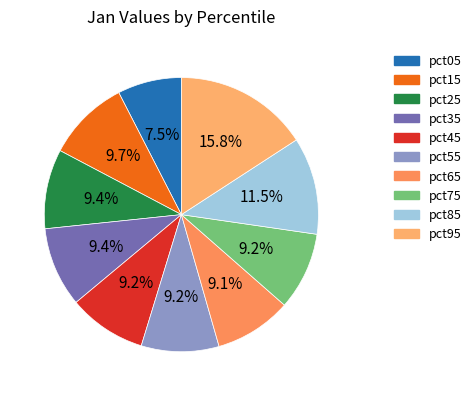

What is the largest slice in the pie chart?

pct95